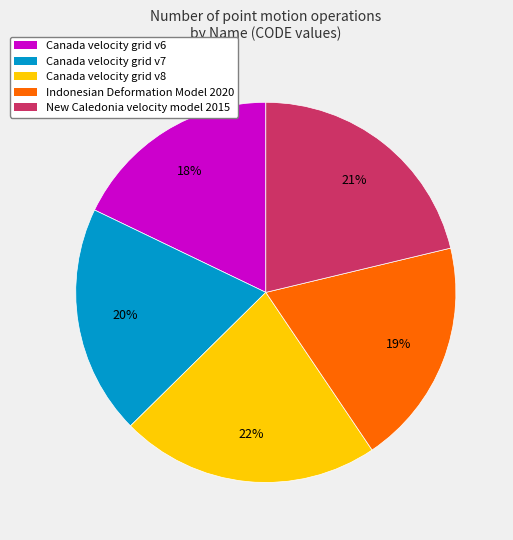

What percentage is the Canada velocity grid v7 slice, to the nearest percent?

20%